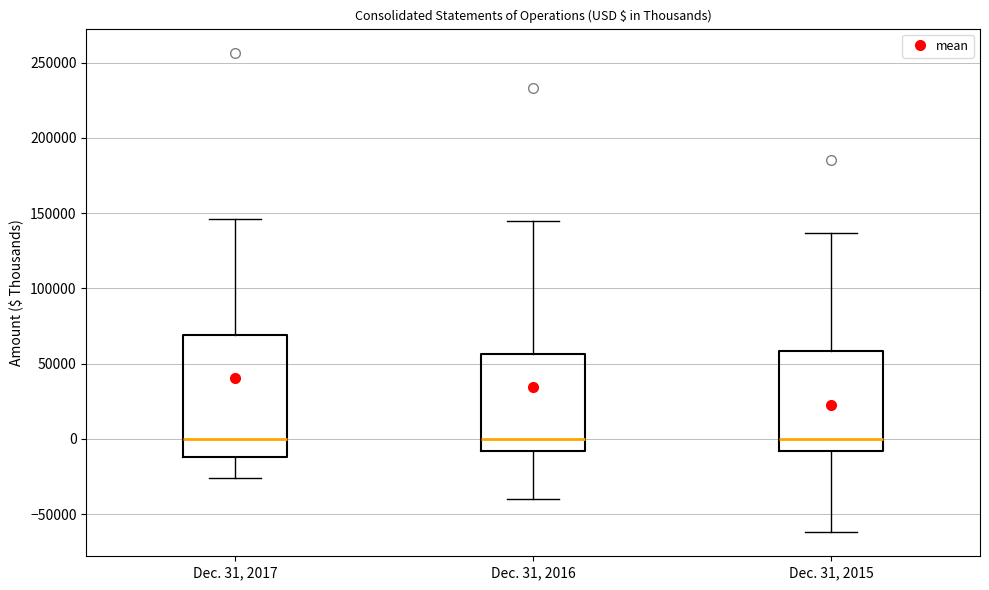

Comparing the boxes themselves (not the whiskers), which one is the tallest?

Dec. 31, 2017